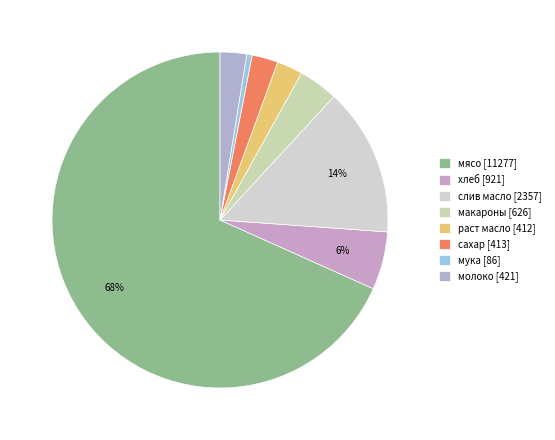

Is раст масло the majority of the pie?

No